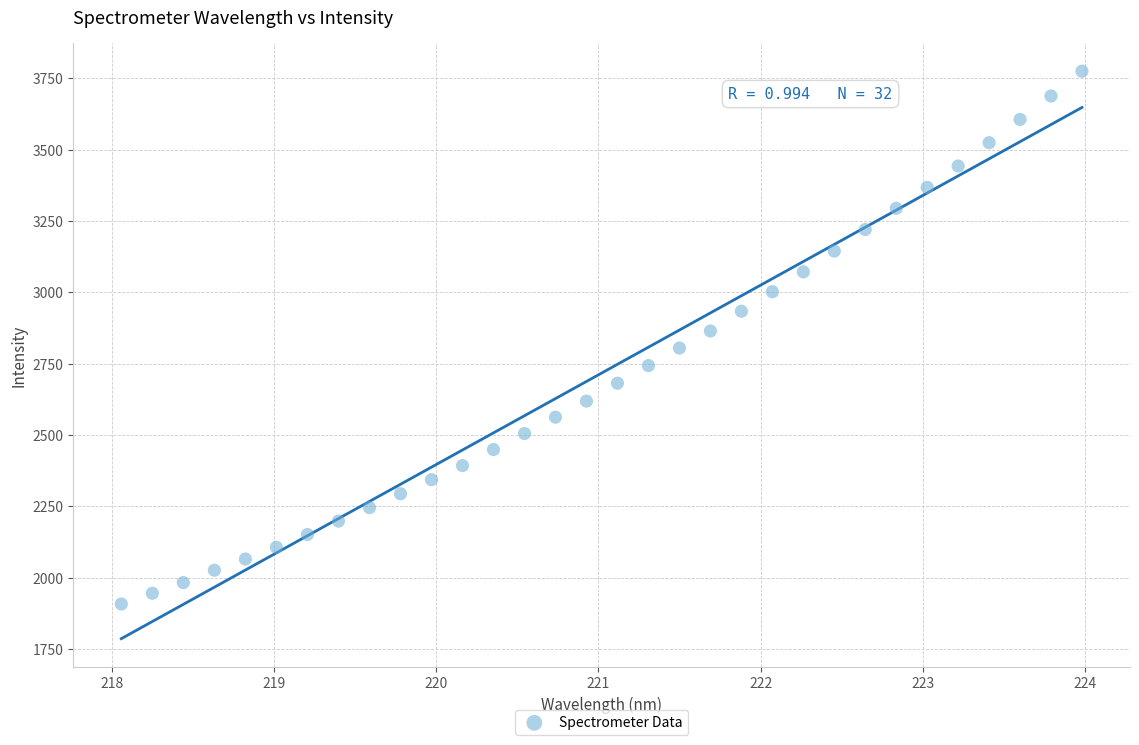

What is the range of X values (max minus min)?

5.9